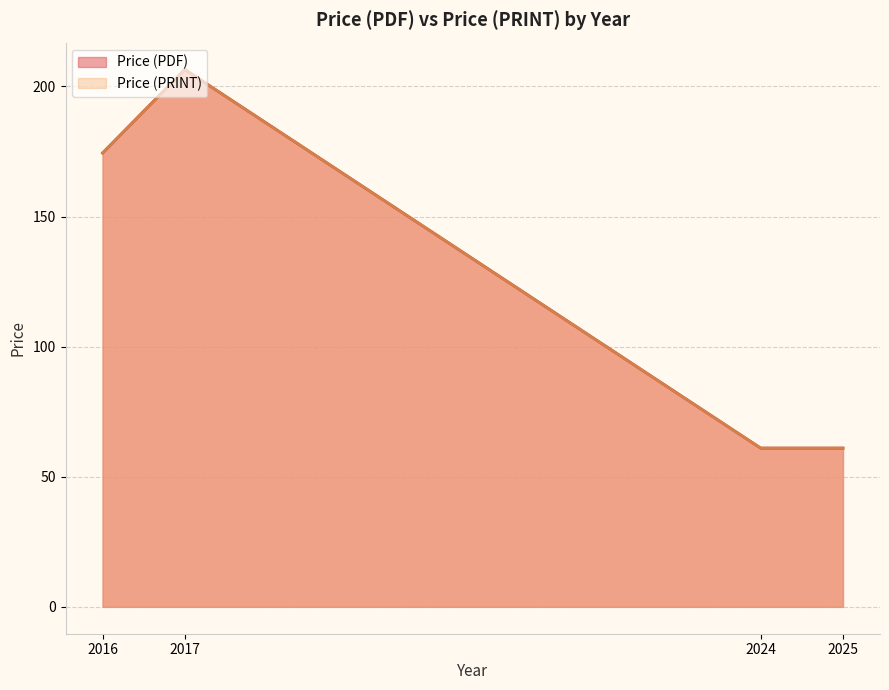

Does the chart display data point markers on the line(s)?

No